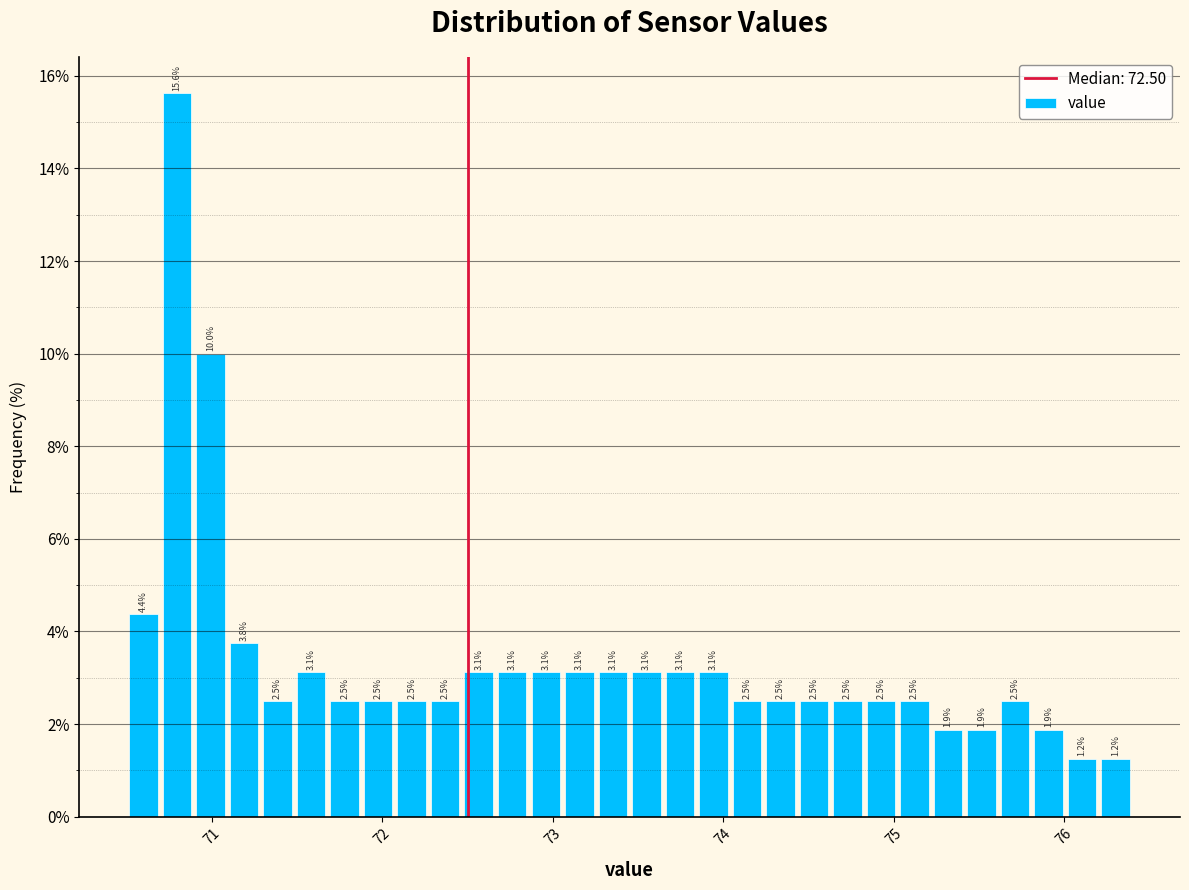

Read against the x-axis, roughly where is the centre of the tallest bar?

70.8